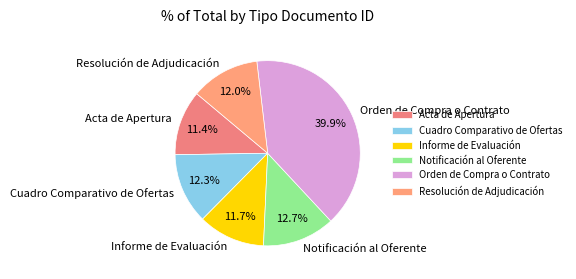

What is the largest slice in the pie chart?

Orden de Compra o Contrato